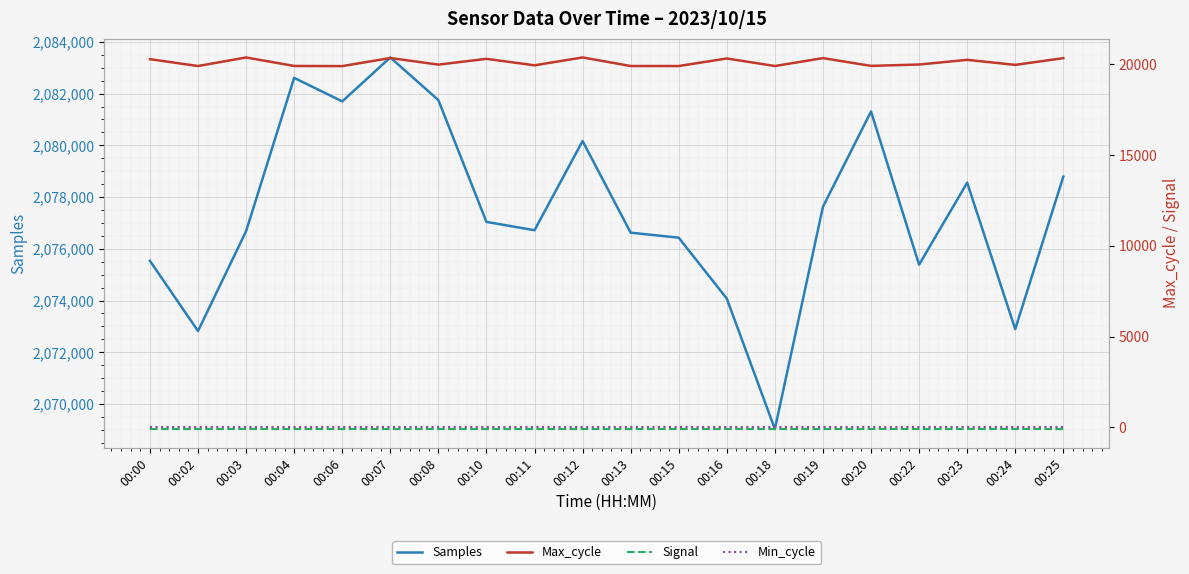

Reading right to left, transcribe all the data shown in this chart.

Samples: 00:25=2078788	00:24=2072894	00:23=2078556	00:22=2075385	00:20=2081307	00:19=2077625	00:18=2069032	00:16=2074075	00:15=2076429	00:13=2076624	00:12=2080166	00:11=2076718	00:10=2077040	00:08=2081748	00:07=2083398	00:06=2081699	00:04=2082608	00:03=2076680	00:02=2072822	00:00=2075535
Max_cycle: 00:25=20343	00:24=19972	00:23=20249	00:22=19992	00:20=19917	00:19=20345	00:18=19909	00:16=20325	00:15=19909	00:13=19909	00:12=20382	00:11=19948	00:10=20305	00:08=19987	00:07=20350	00:06=19905	00:04=19913	00:03=20380	00:02=19909	00:00=20286
Signal: 00:25=-84	00:24=-82	00:23=-82	00:22=-83	00:20=-82	00:19=-84	00:18=-84	00:16=-83	00:15=-85	00:13=-84	00:12=-85	00:11=-85	00:10=-85	00:08=-85	00:07=-85	00:06=-84	00:04=-84	00:03=-85	00:02=-84	00:00=-85
Min_cycle: 00:25=28	00:24=28	00:23=28	00:22=28	00:20=28	00:19=28	00:18=28	00:16=28	00:15=28	00:13=28	00:12=28	00:11=28	00:10=28	00:08=28	00:07=28	00:06=28	00:04=28	00:03=28	00:02=28	00:00=28